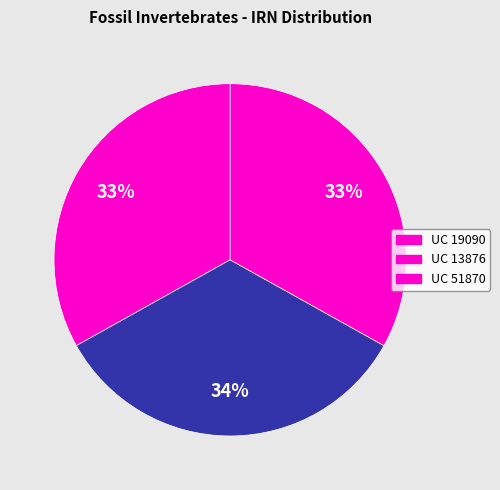

Does UC 13876 represent more than half of the total?

No